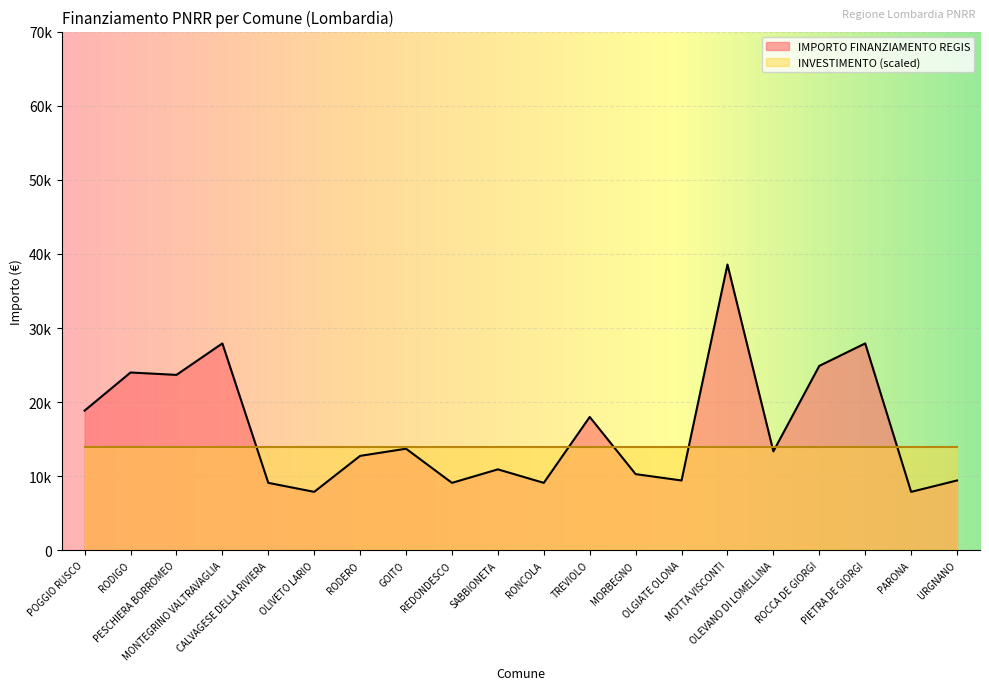

How many interior local peaks (higher than both neighbors) does the data have?

7